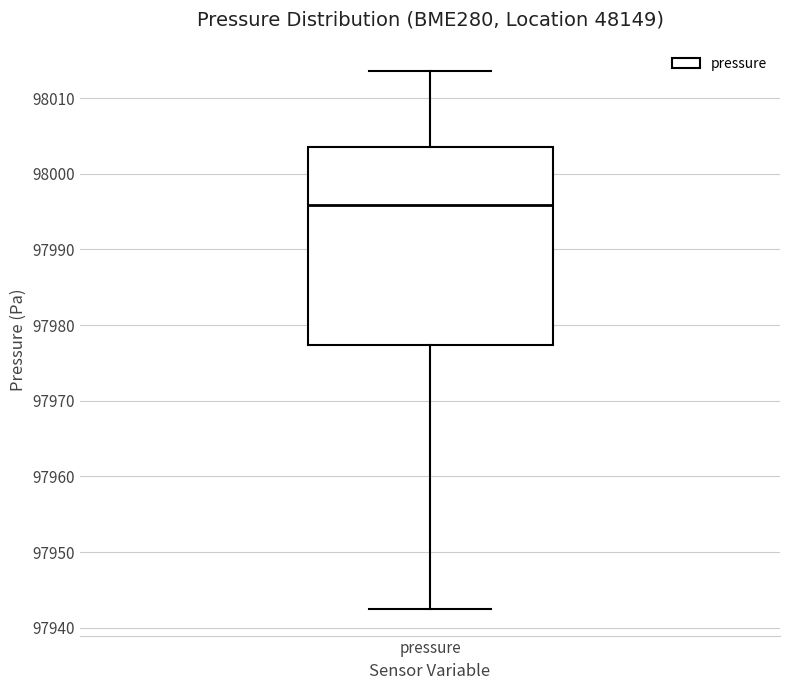

Transcribe this box plot: give where the median line is, the range the box spans, and where the two whiskers end, as read against the y-axis. The values are not printed on the chart, so give them approximately, as read against the axis.

median 97996, box 97977 to 98003, whiskers 97943 to 98014